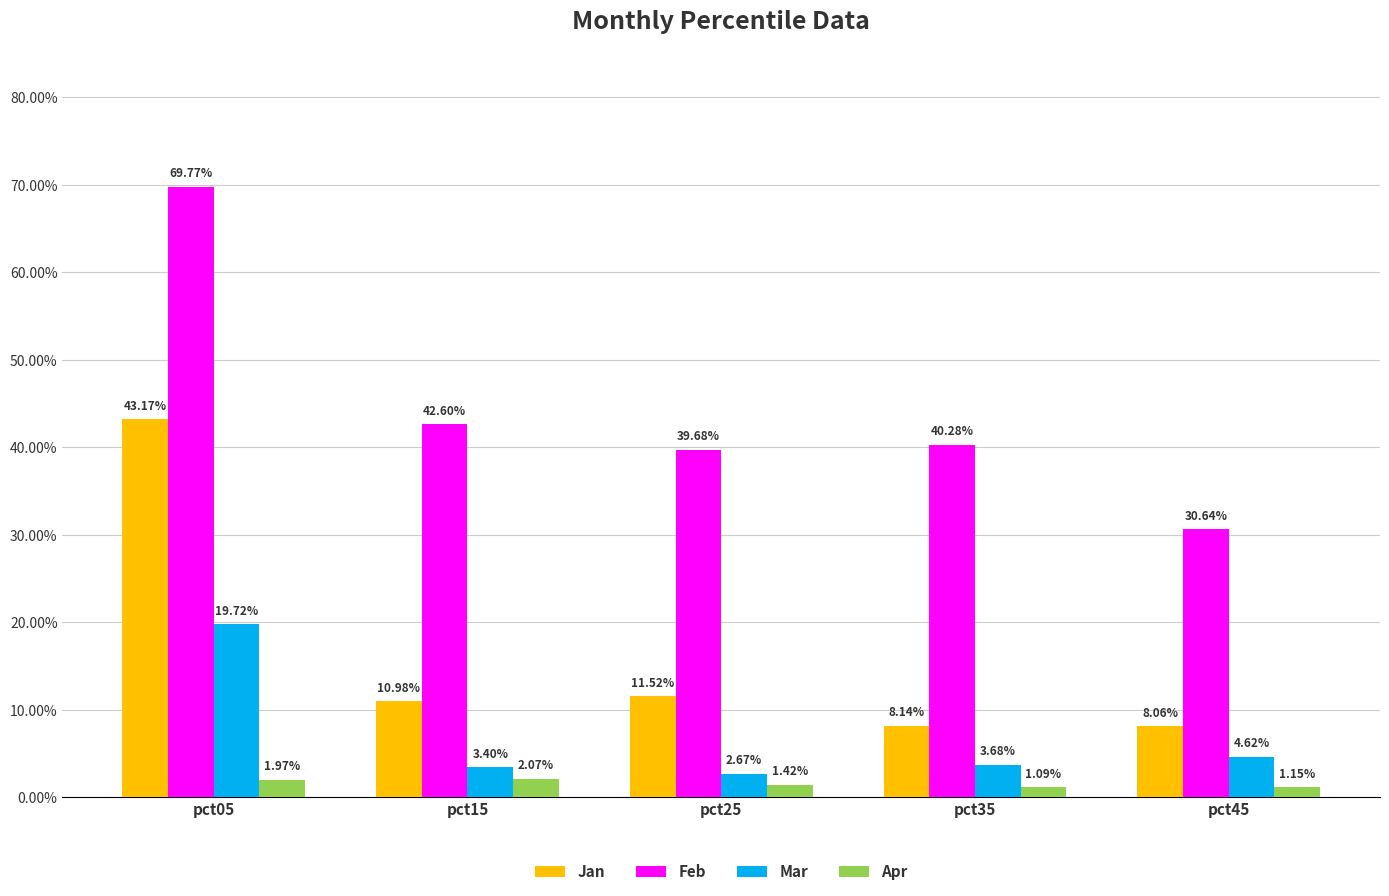

What is the total value across all series at pct35?

0.5